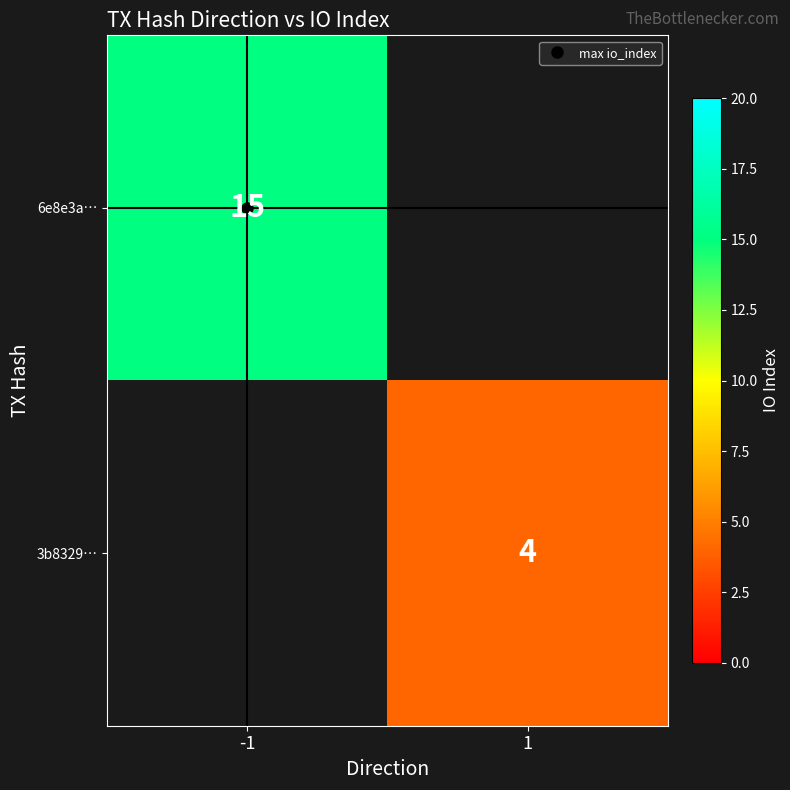

List the series in order of their peak value, highest first.

6e8e3a…, 3b8329…